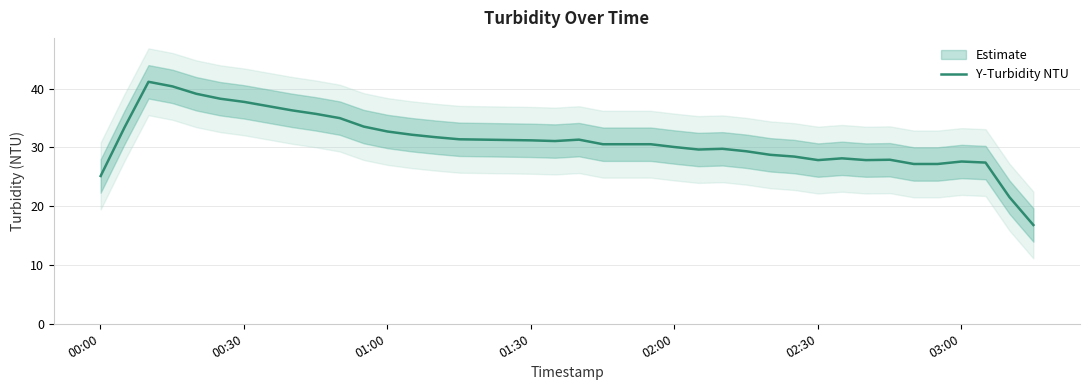

What is the average value?

31.1